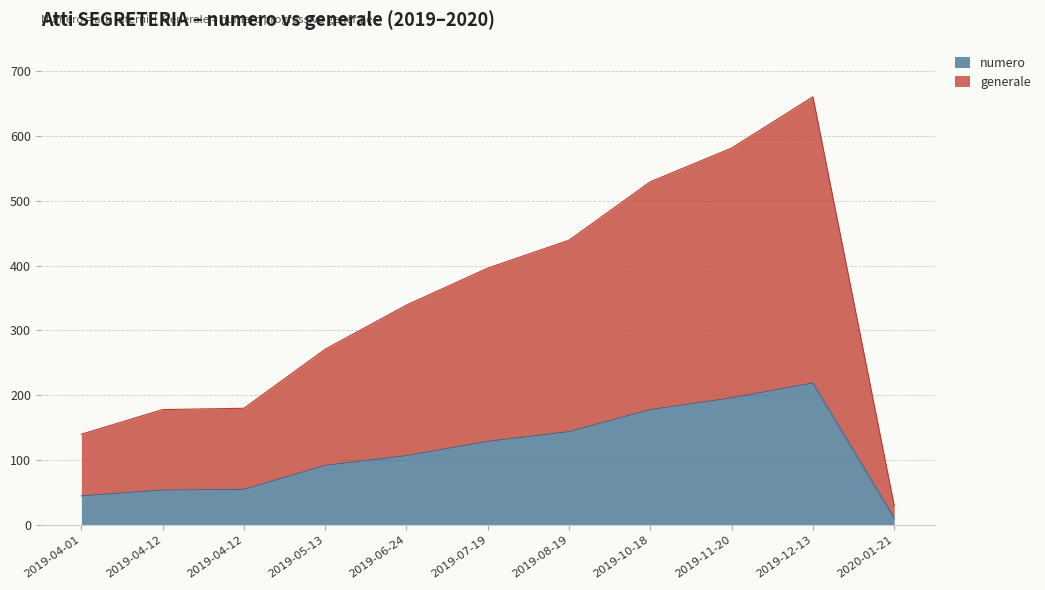

The value of numero at 2019-08-19 is 73. True or false?

False